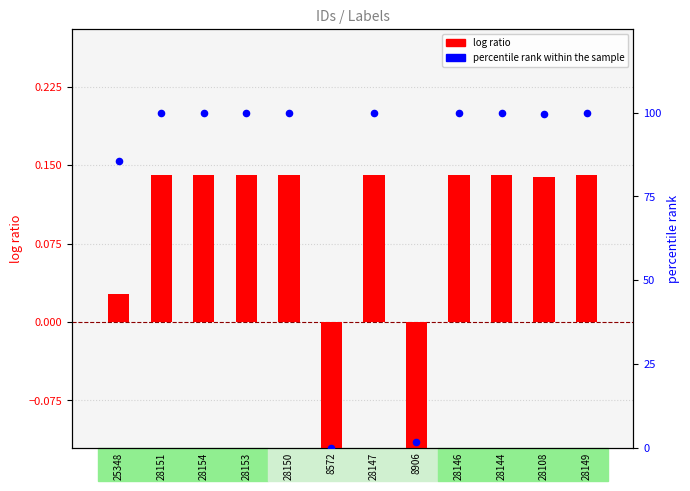

What is the total value across all series at 28151?

100.1